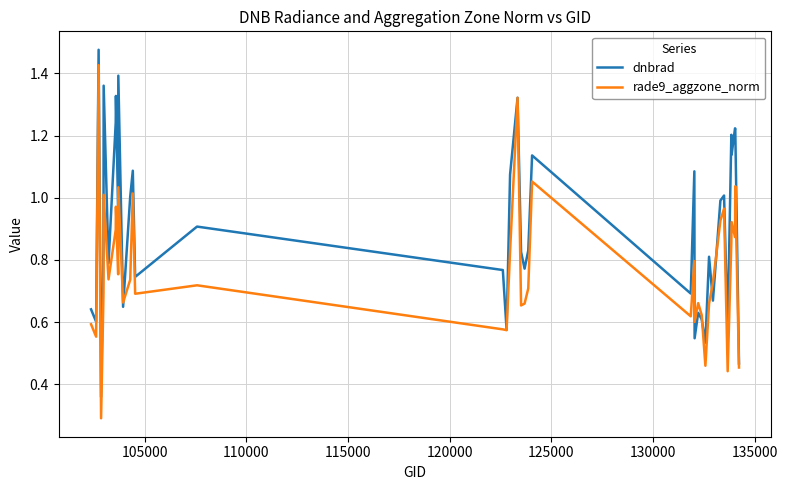

What is the lowest value of the rade9_aggzone_norm series?

0.3